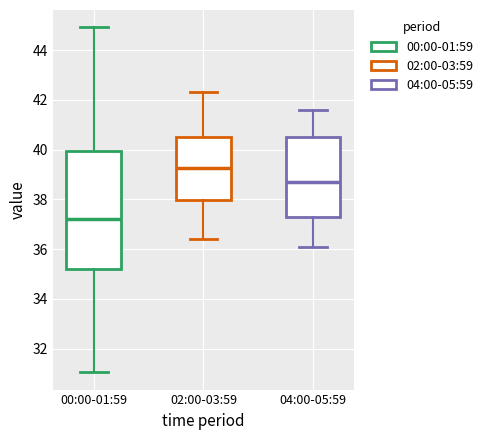

Which box's median line is the highest?

02:00-03:59